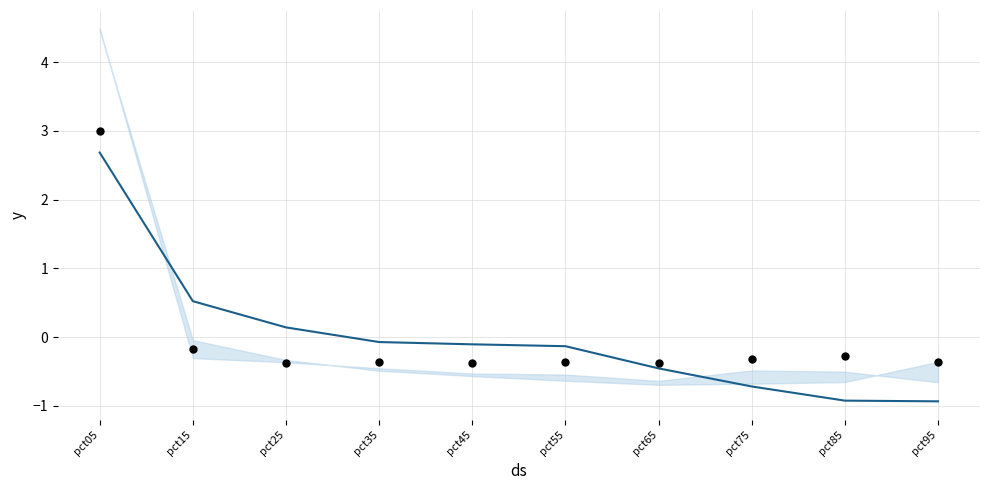

Between pct05 and pct65, which is larger?

pct05